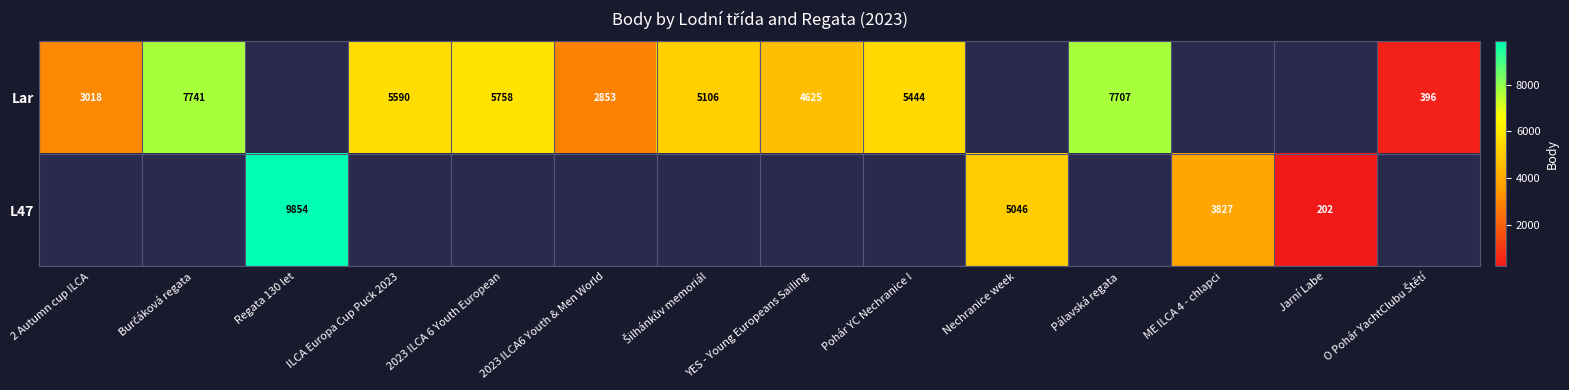

At how many categories does at least one series exceed 439?

12